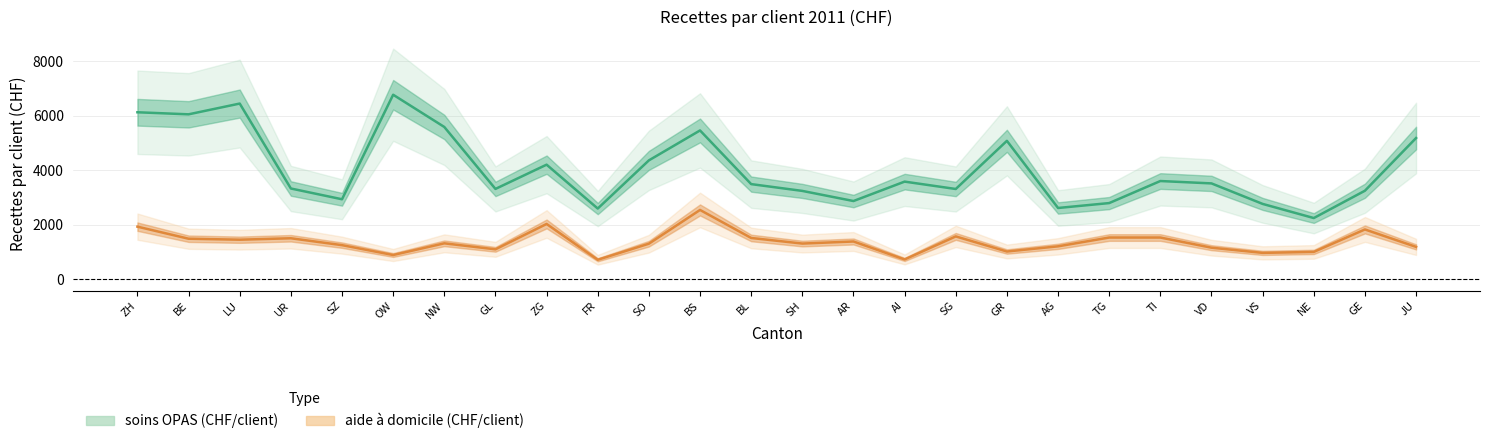

The value of soins OPAS (CHF/client) at NW is 5585.7. True or false?

True